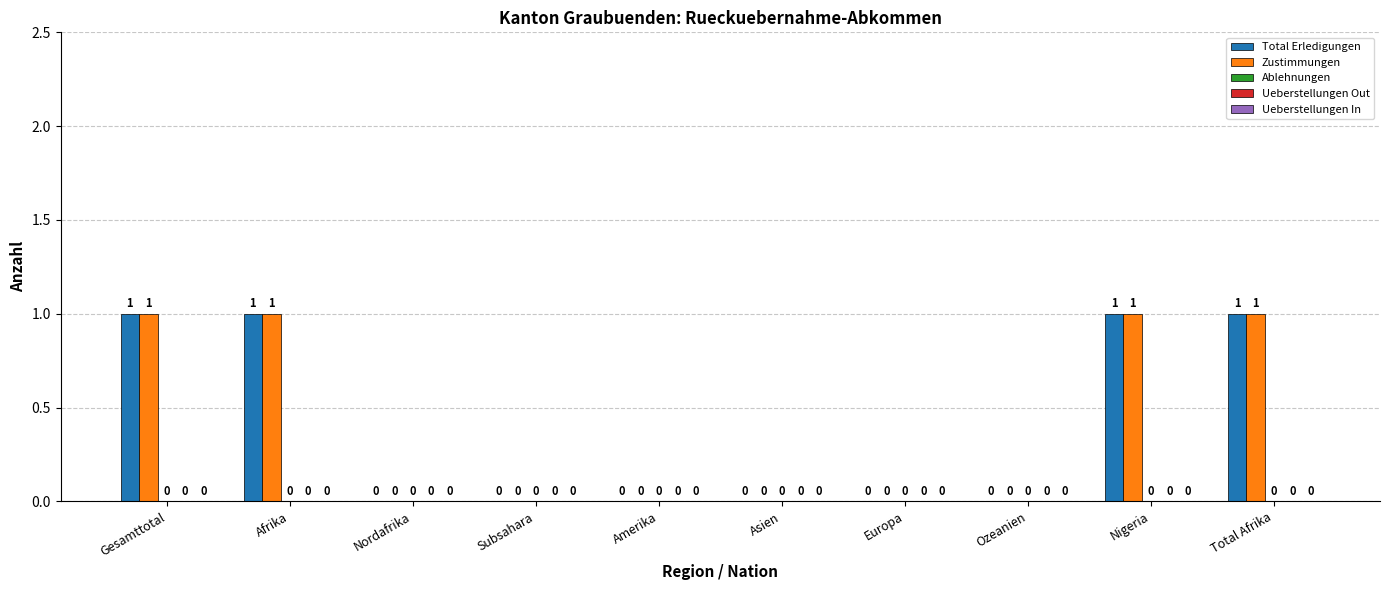

What is the sum of all Zustimmungen values?

4